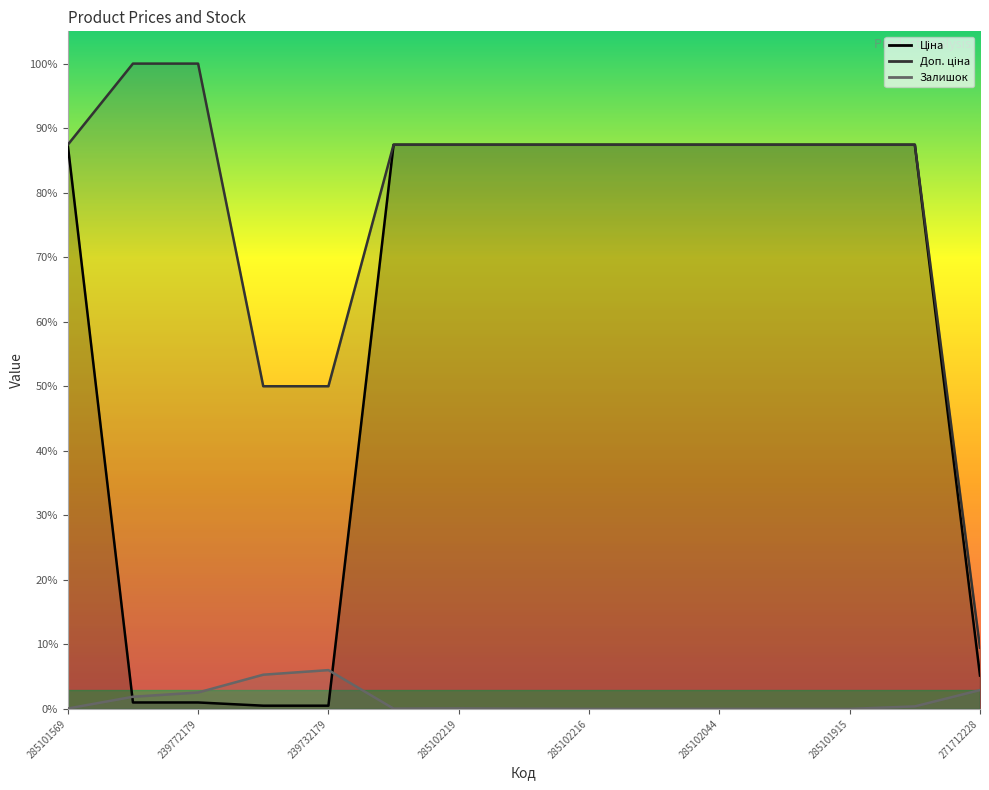

At which label does Доп. ціна reach its peak?

239772195